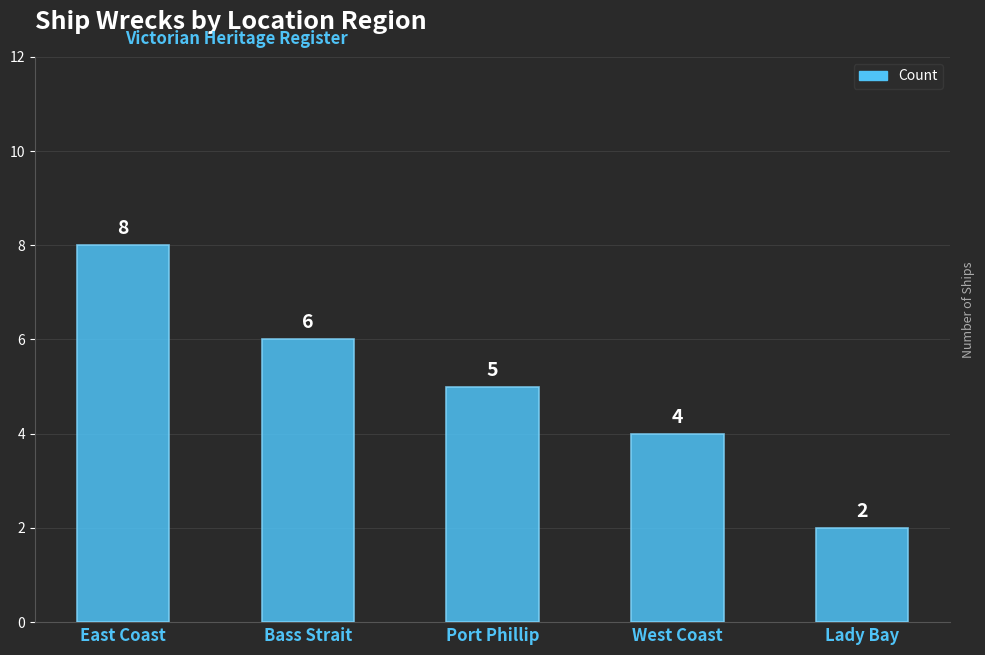

Rank the categories by value from highest to lowest.

East Coast, Bass Strait, Port Phillip, West Coast, Lady Bay